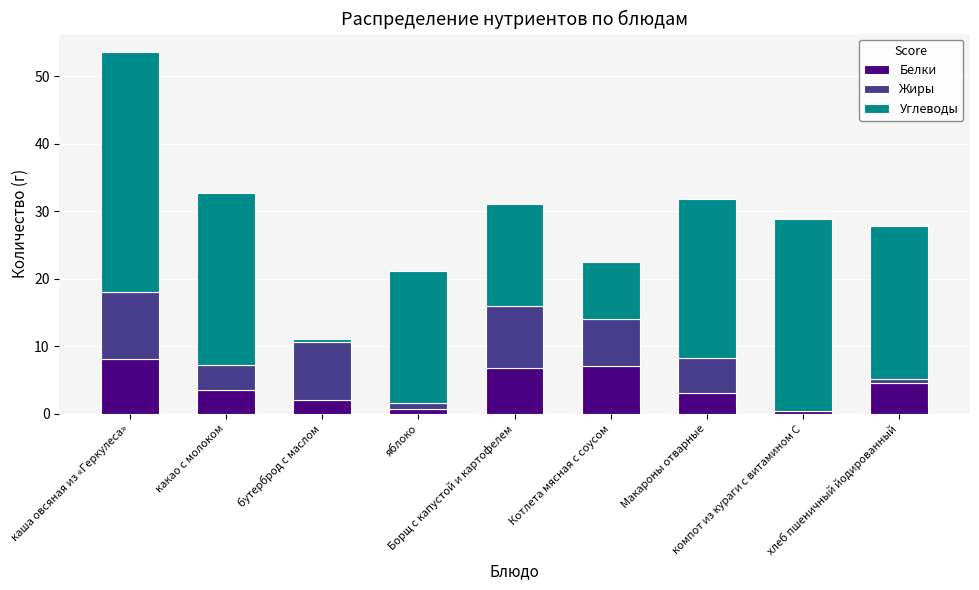

What is the sum of all Белки values?

36.6